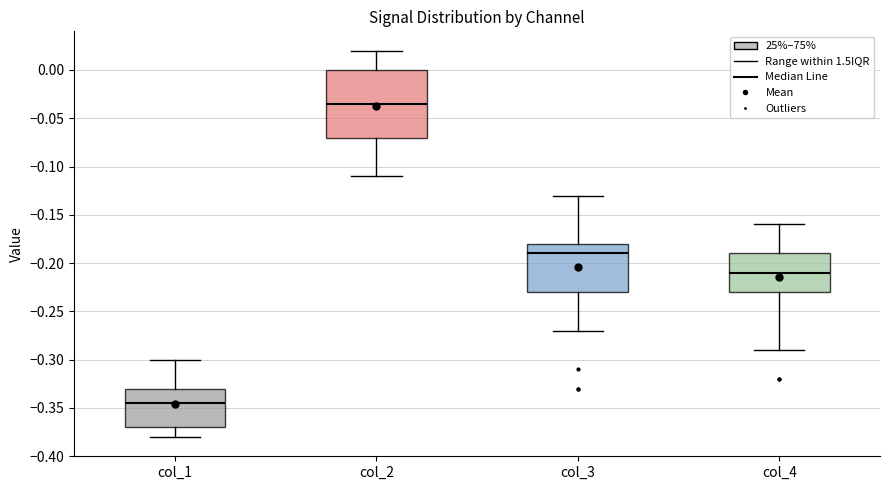

Reading left to right, transcribe this box plot: for each box, give where its median line is, the range the box spans, and where its two whiskers end, as read against the y-axis. The values are not printed on the chart, so give them approximately, as read against the axis.

col_1: median -0.345, box -0.370 to -0.330, whiskers -0.380 to -0.300
col_2: median -0.035, box -0.070 to 0.000, whiskers -0.110 to 0.020
col_3: median -0.190, box -0.230 to -0.180, whiskers -0.270 to -0.130
col_4: median -0.210, box -0.230 to -0.190, whiskers -0.290 to -0.160